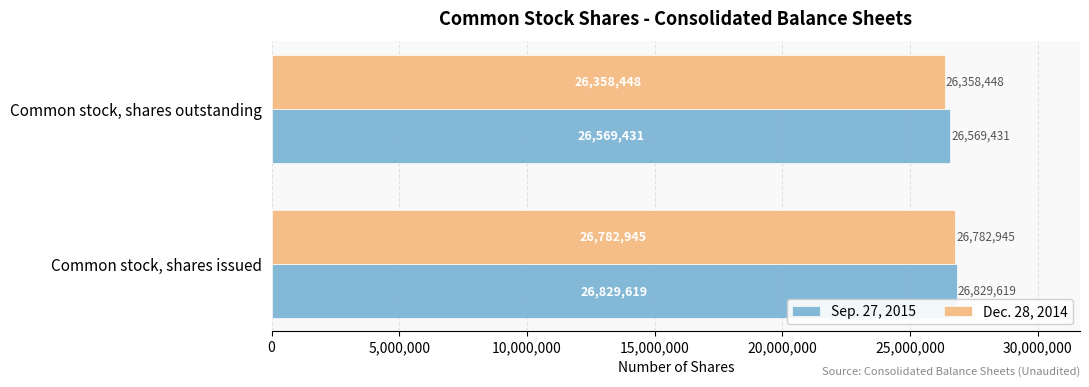

What is the highest value of the Dec. 28, 2014 series?

26782945